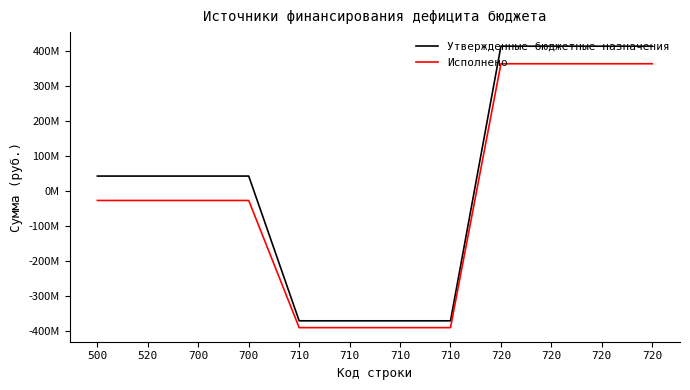

True or false: Утвержденные бюджетные назначения and Исполнено cross at least once.

False